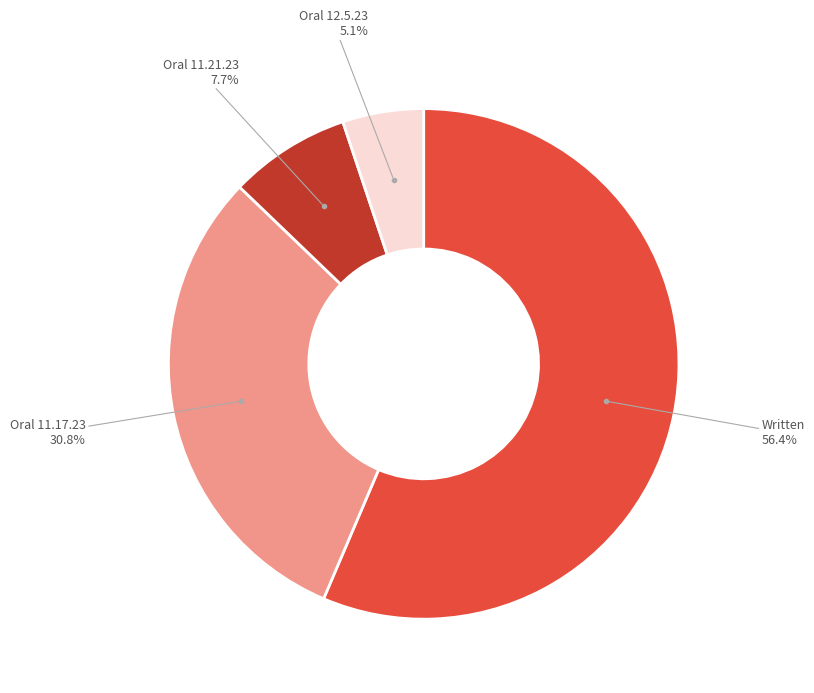

Count the number of slices in the pie.

4